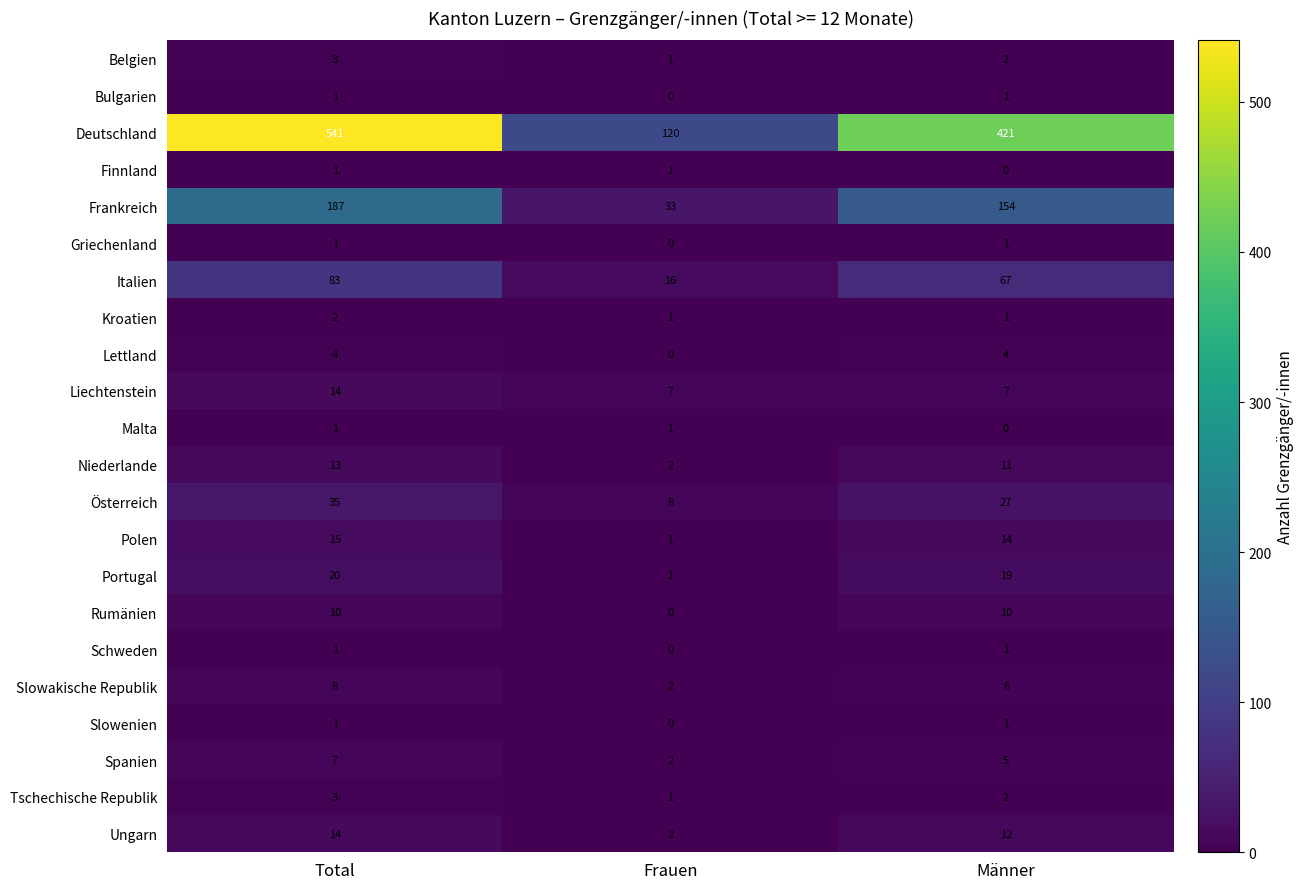

List the labels in order of Frankreich value, smallest first.

Frauen, Männer, Total